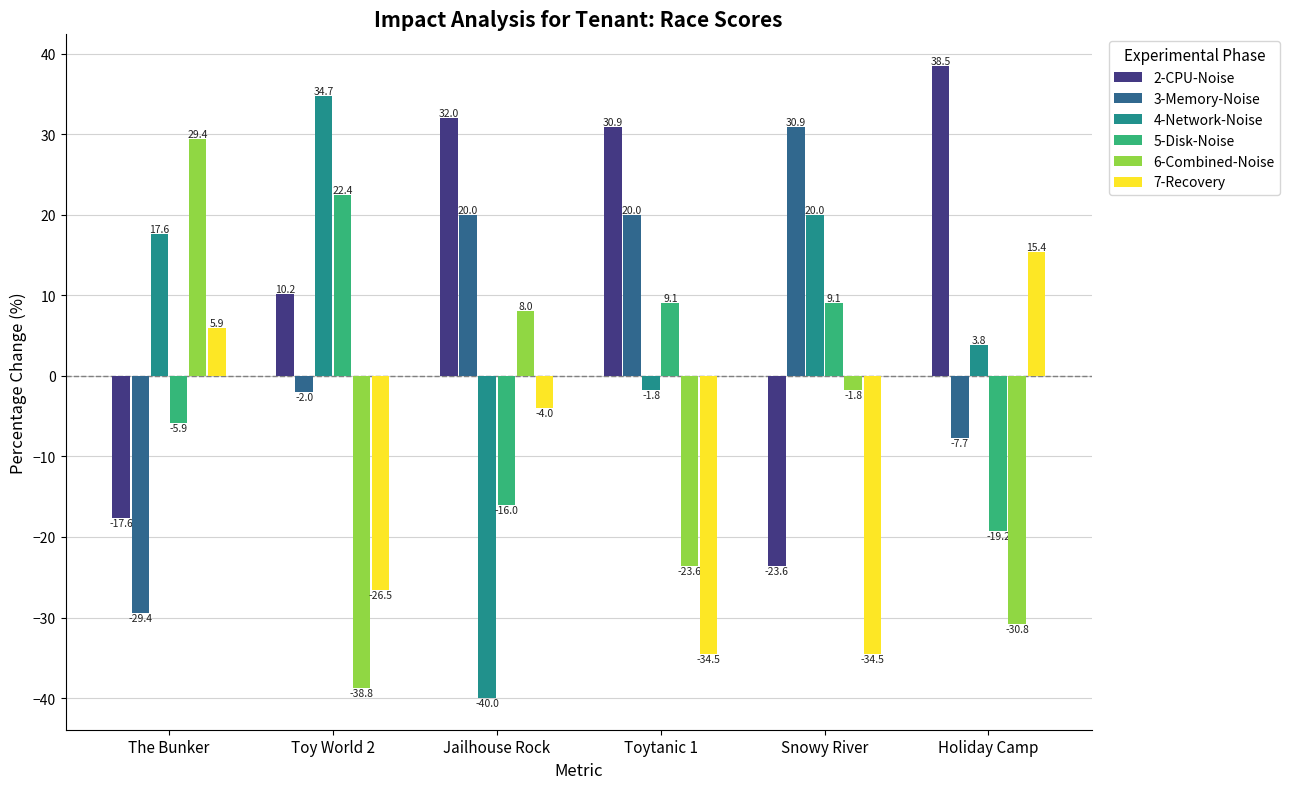

What is the difference between the maximum and second lowest values in the 2-CPU-Noise series?

56.1